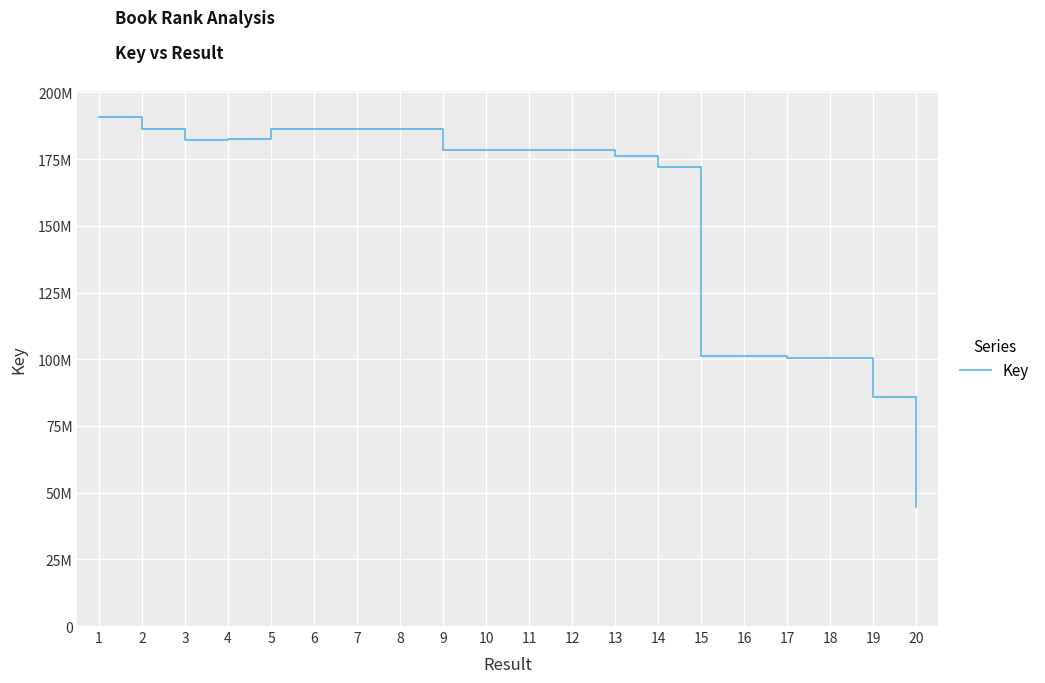

Approximately how many times larger is the value at 16 compared to 11?

0.6